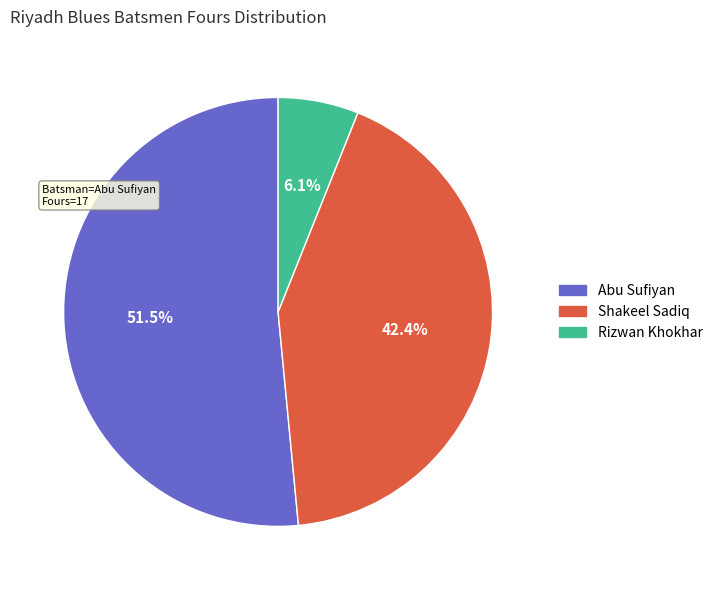

To the nearest percent, what is the average slice percentage?

33%